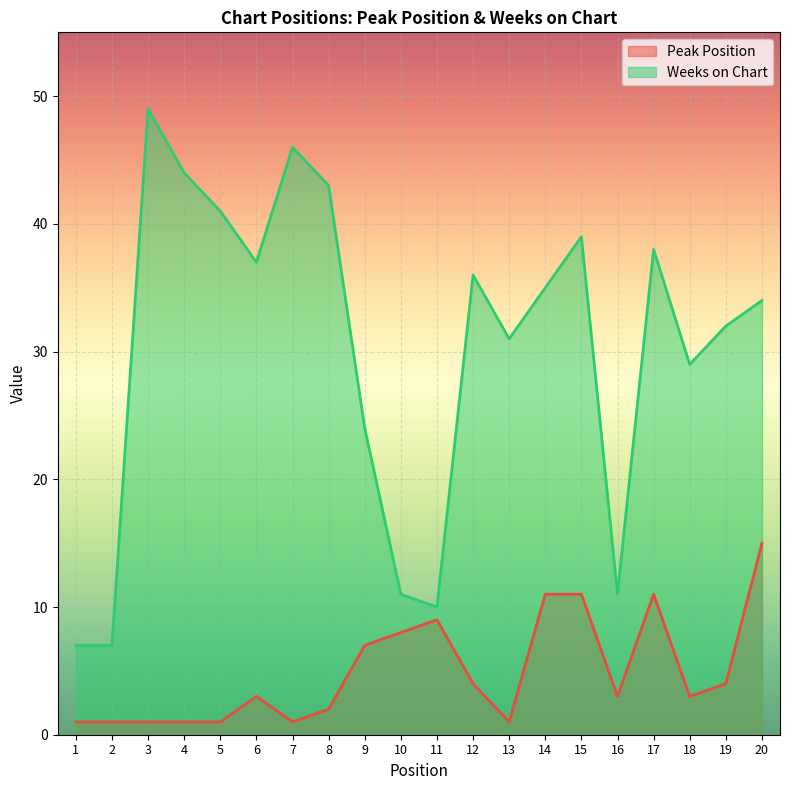

Reading left to right, extract all data points from this chart.

Peak Position: 1=1	2=1	3=1	4=1	5=1	6=3	7=1	8=2	9=7	10=8	11=9	12=4	13=1	14=11	15=11	16=3	17=11	18=3	19=4	20=15
Weeks on Chart: 1=7	2=7	3=49	4=44	5=41	6=37	7=46	8=43	9=24	10=11	11=10	12=36	13=31	14=35	15=39	16=11	17=38	18=29	19=32	20=34